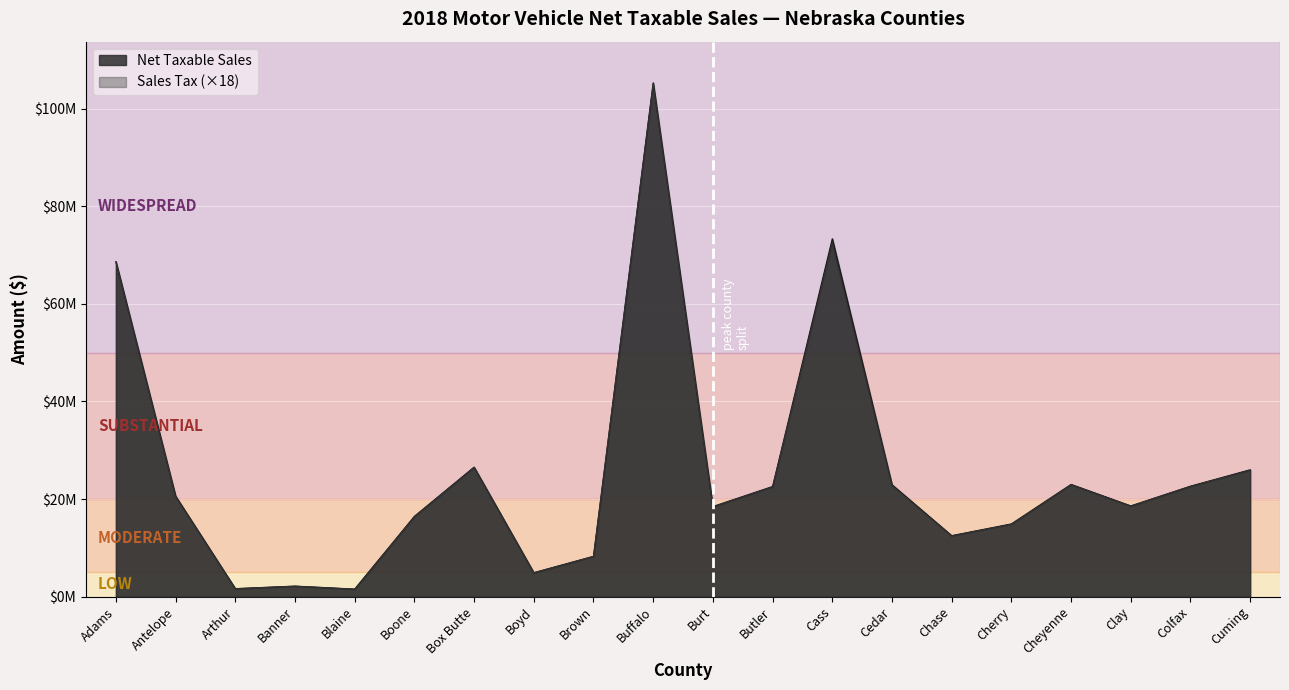

True or false: Net Taxable Sales and Sales Tax cross at least once.

False